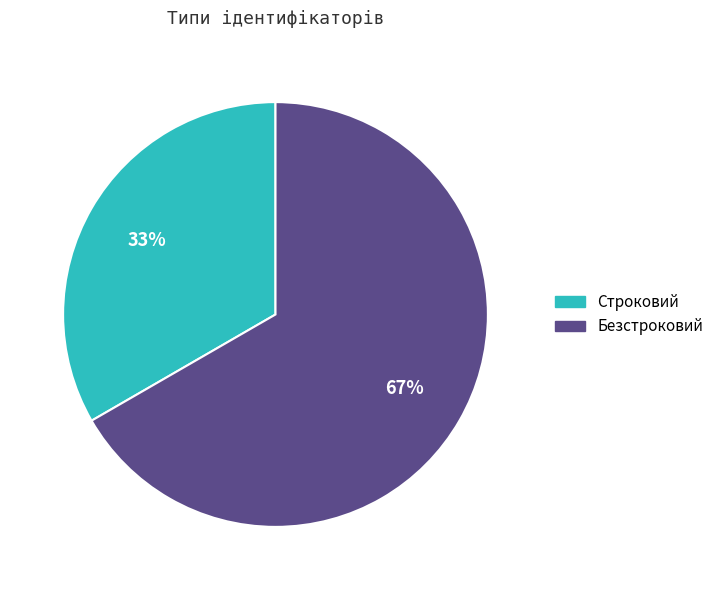

Which has a higher value, Строковий or Безстроковий?

Безстроковий